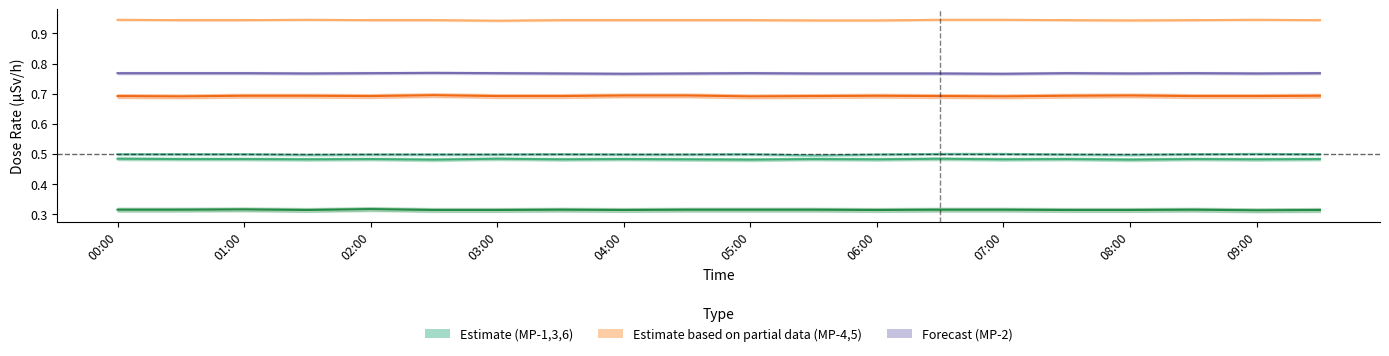

What is the total value across all series at 05:30?

3.7